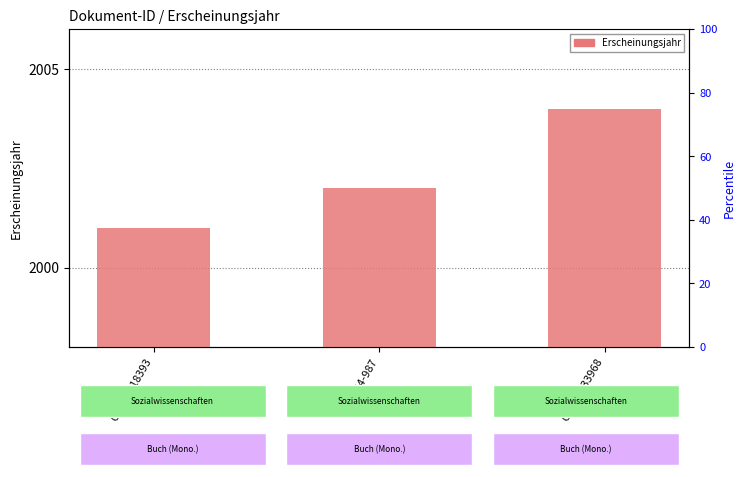

Which label corresponds to the smallest value in the chart?

OPUS4-18393